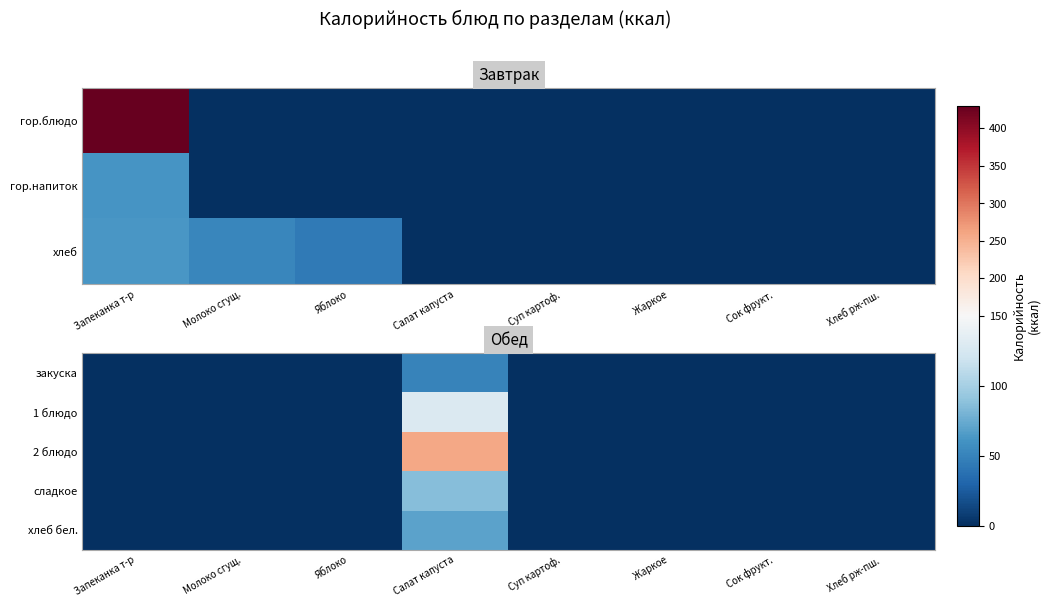

The 1 блюдо series shows -40.1 at Яблоко. True or false?

False